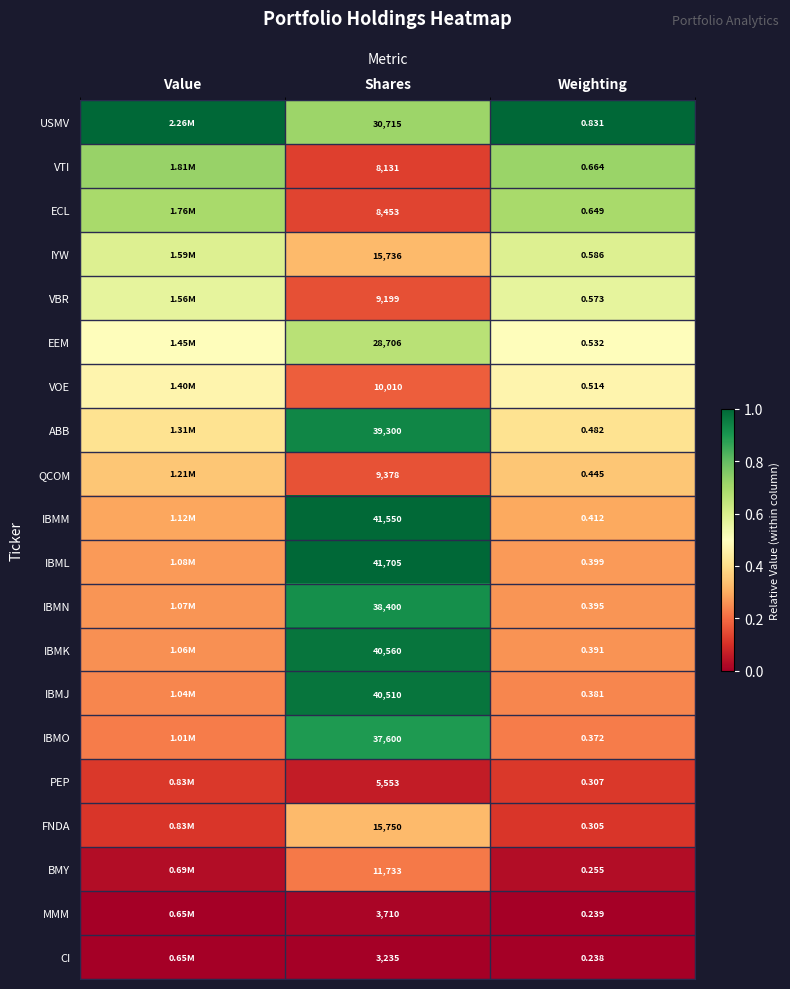

Is the value of MMM at Weighting greater than the value of IBMN at Shares?

No